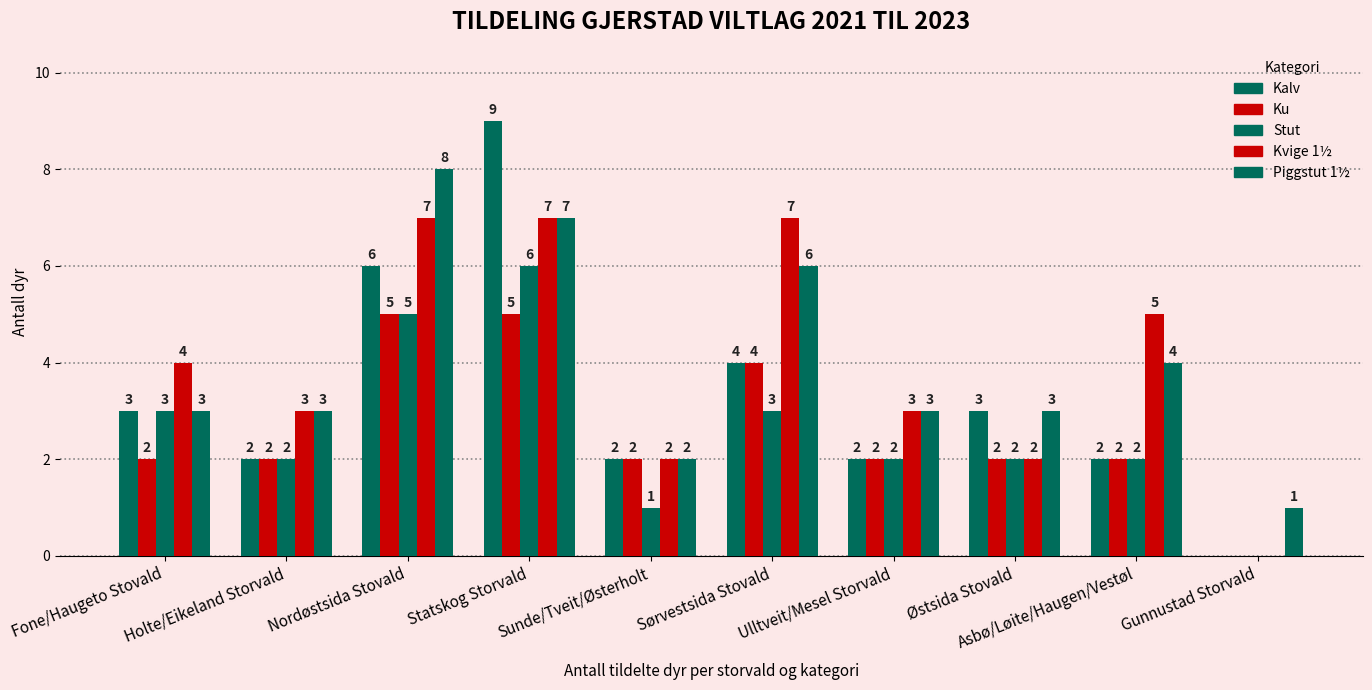

How many positive values does the Stut series have?

9